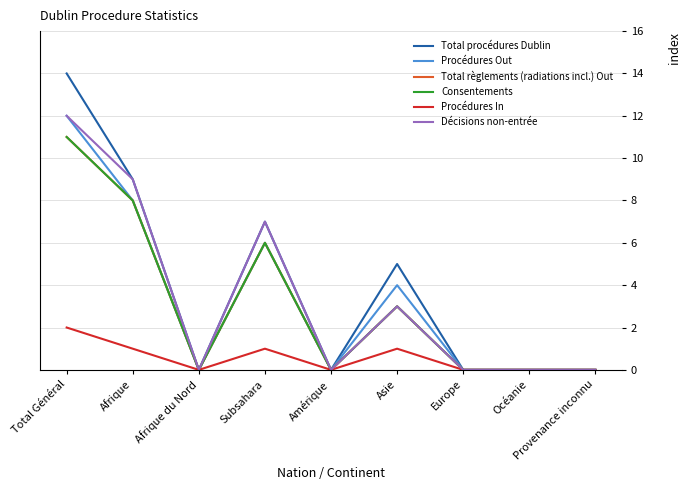

True or false: Décisions non-entrée and Total règlements (radiations incl.) Out intersect in this chart.

False